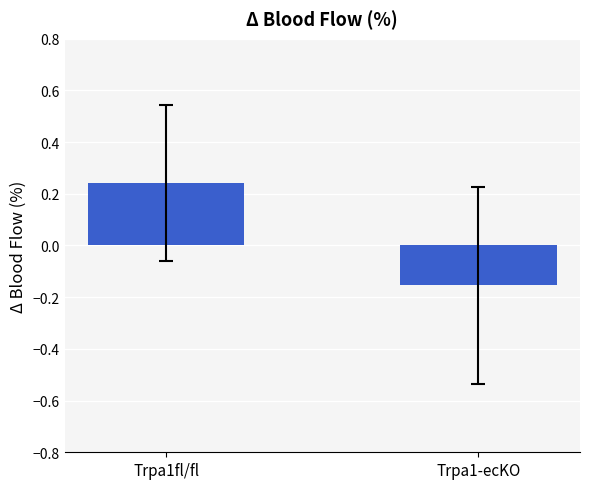

What is the change in value from Trpa1fl/fl to Trpa1-ecKO?

-0.4